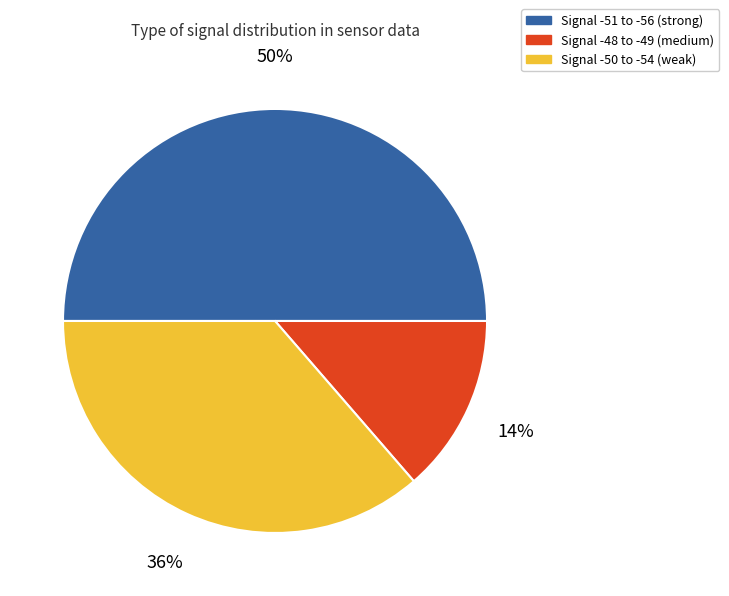

How many segments does this pie chart have?

3